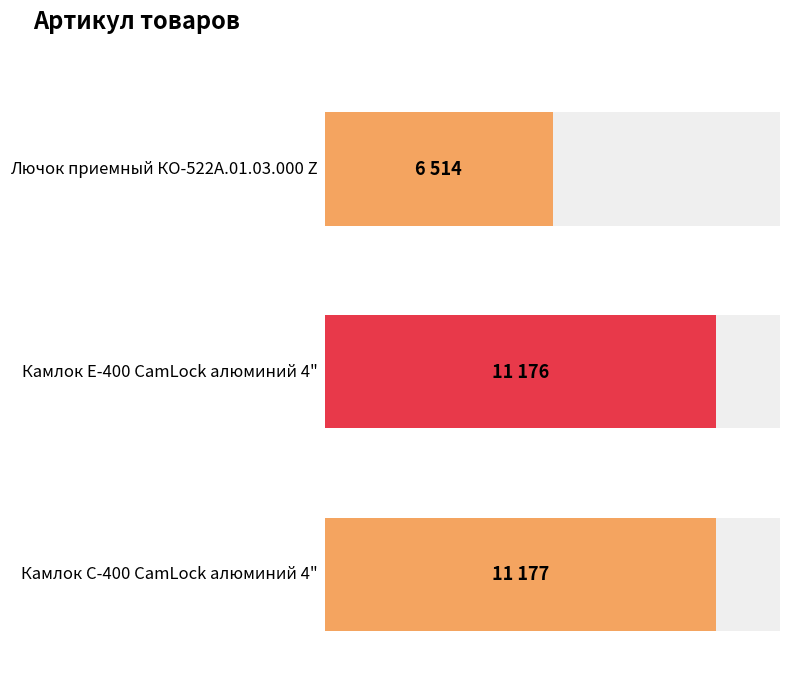

The value at Камлок Е-400 CamLock алюминий 4" is 6522. True or false?

False